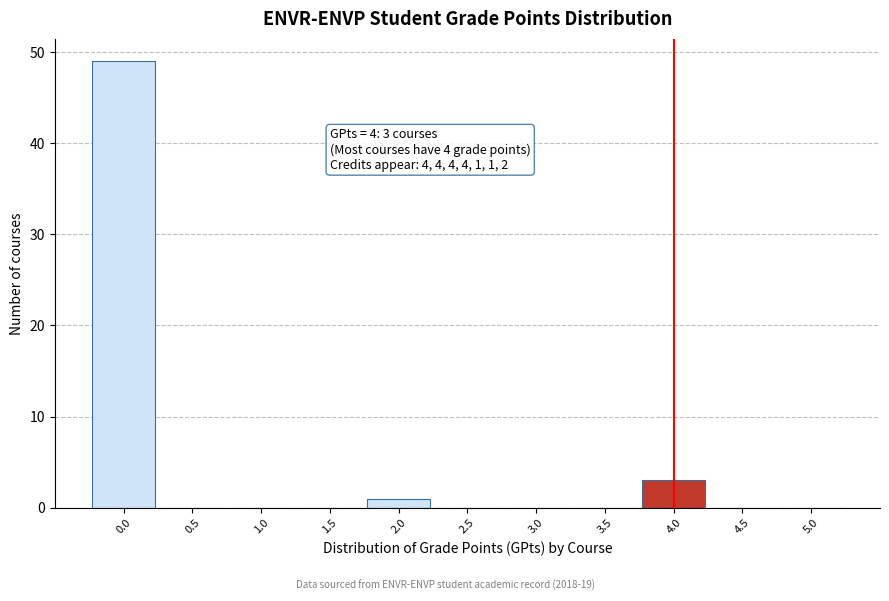

Over which range of the x-axis is the bar tallest?

-0.25 to 0.25